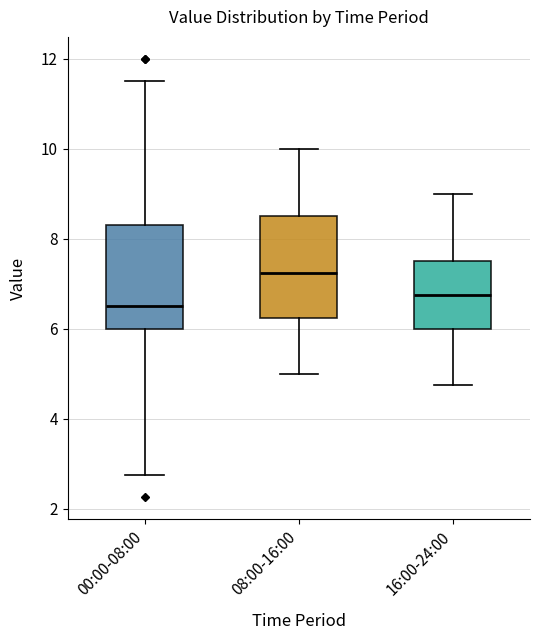

Reading left to right, transcribe this box plot: for each box, give where its median line is, the range the box spans, and where its two whiskers end, as read against the y-axis. The values are not printed on the chart, so give them approximately, as read against the axis.

00:00-08:00: median 6.6, box 6.0 to 8.4, whiskers 2.8 to 11.6
08:00-16:00: median 7.2, box 6.2 to 8.6, whiskers 5.0 to 10.0
16:00-24:00: median 6.8, box 6.0 to 7.6, whiskers 4.8 to 9.0